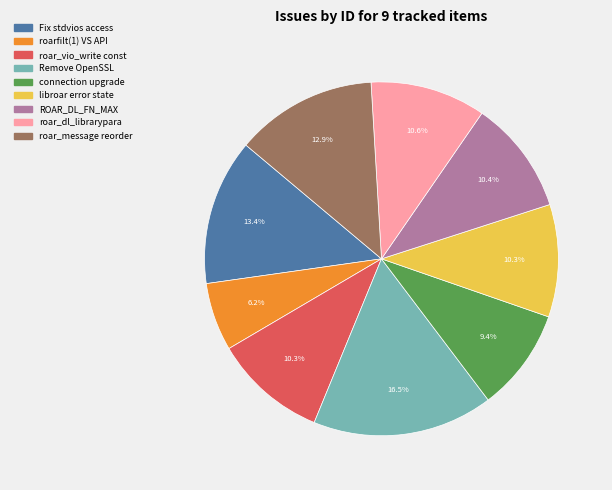

What is the total percentage of Remove OpenSSL and connection upgrade?

25.9%